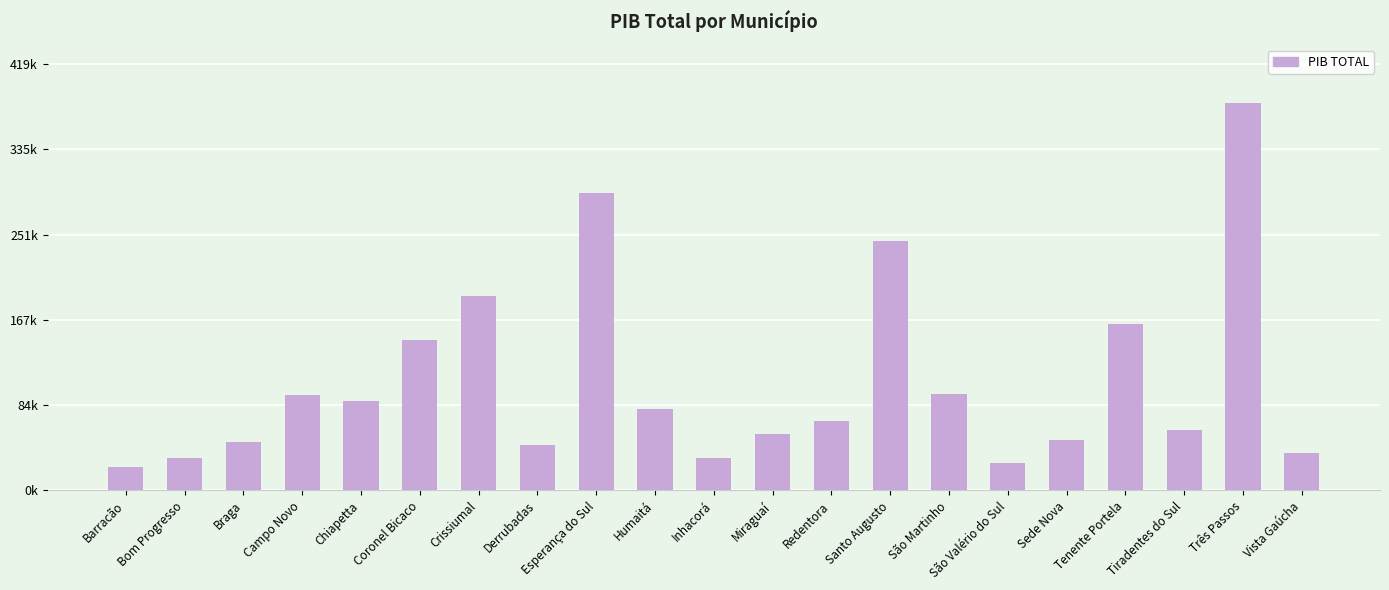

Rank the categories by value from highest to lowest.

Três Passos, Esperança do Sul, Santo Augusto, Crissiumal, Tenente Portela, Coronel Bicaco, São Martinho, Campo Novo, Chiapetta, Humaitá, Redentora, Tiradentes do Sul, Miraguaí, Sede Nova, Braga, Derrubadas, Vista Gaúcha, Bom Progresso, Inhacorá, São Valério do Sul, Barracão